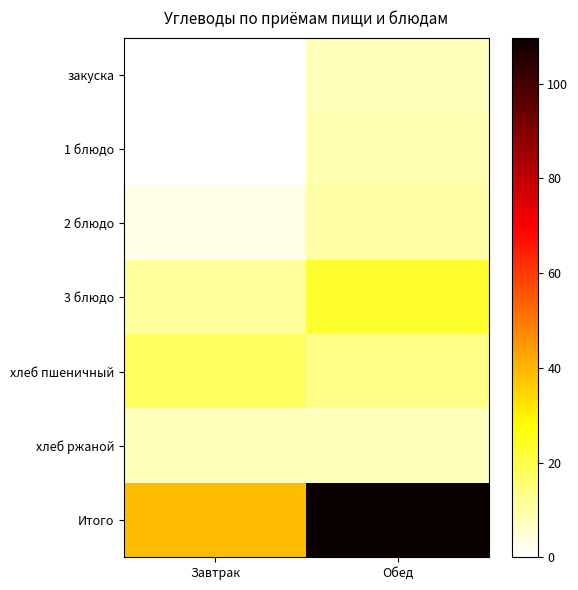

Reading right to left, transcribe all the data shown in this chart.

закуска: Обед=7.5	Завтрак=0.0
1 блюдо: Обед=8.7	Завтрак=0.0
2 блюдо: Обед=9.8	Завтрак=2.7
3 блюдо: Обед=22.8	Завтрак=11.0
хлеб пшеничный: Обед=13.3	Завтрак=17.4
хлеб ржаной: Обед=7.4	Завтрак=7.4
Итого: Обед=109.7	Завтрак=38.8